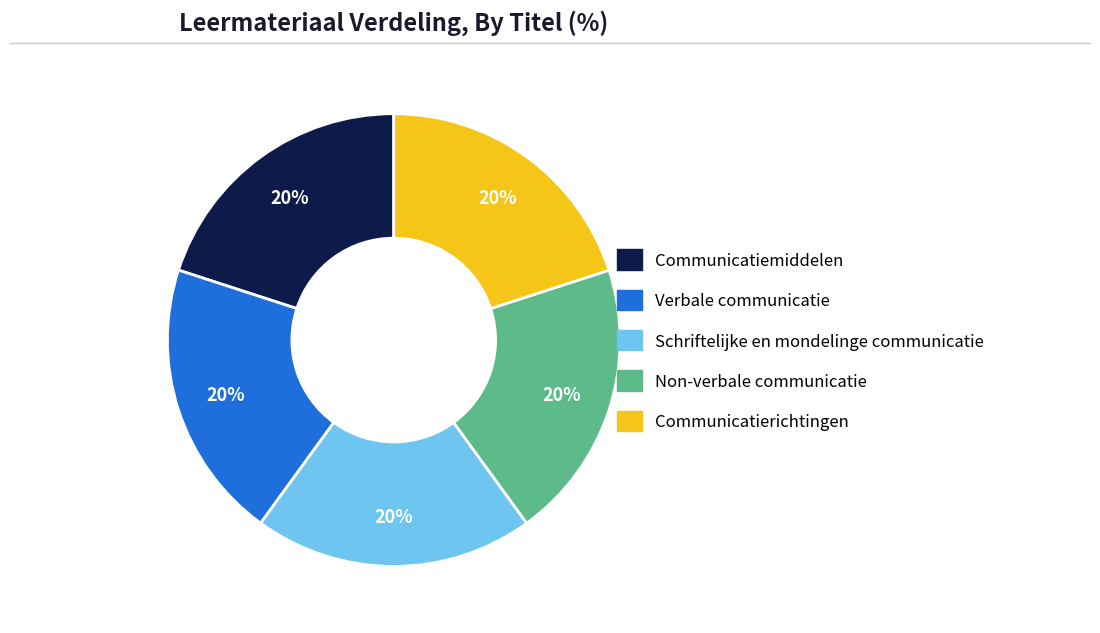

The Non-verbale communicatie slice represents 20% of the pie. True or false?

True